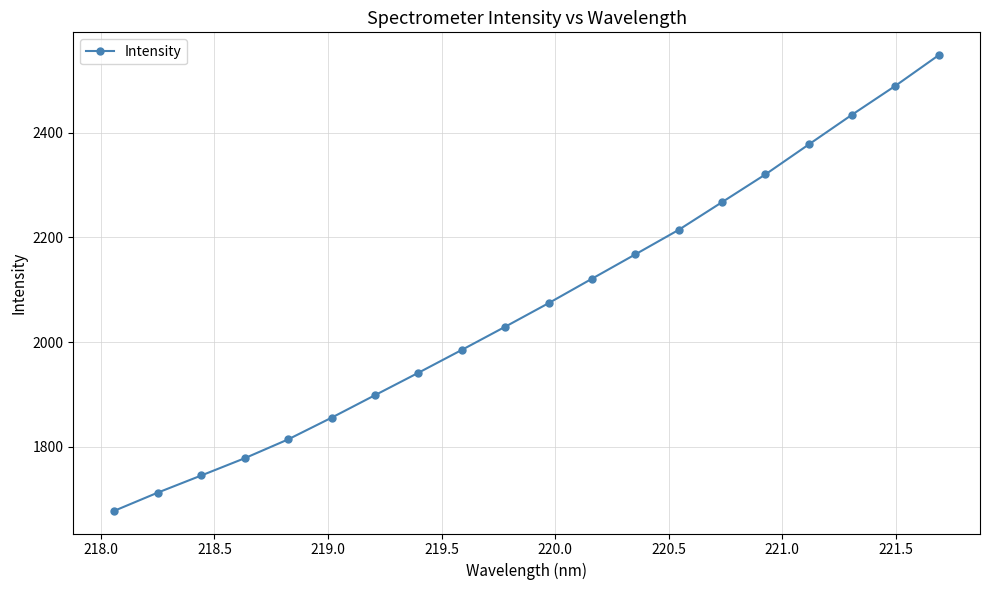

How many categories are shown in the chart?

20